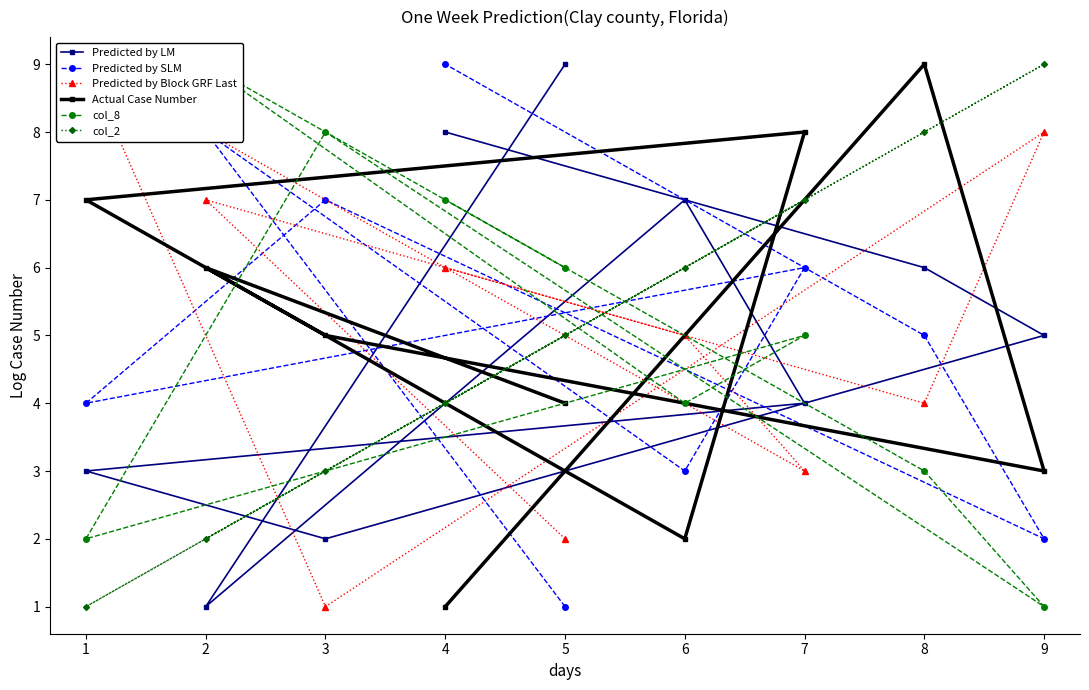

Is the value of col_2 at 2 greater than the value of Predicted by SLM at 4?

No